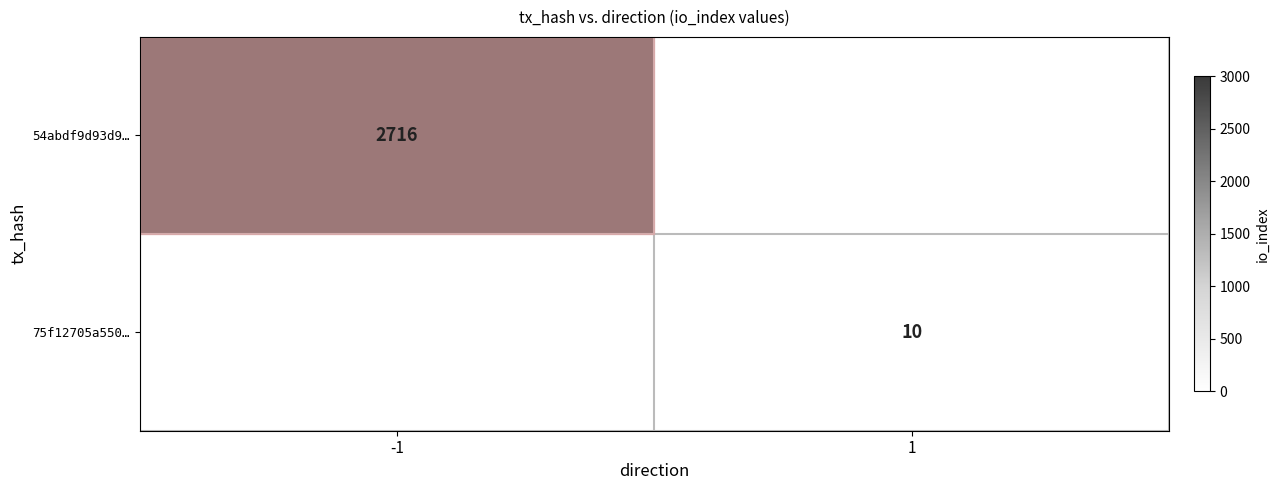

Between -1 and 1, which is larger?

-1